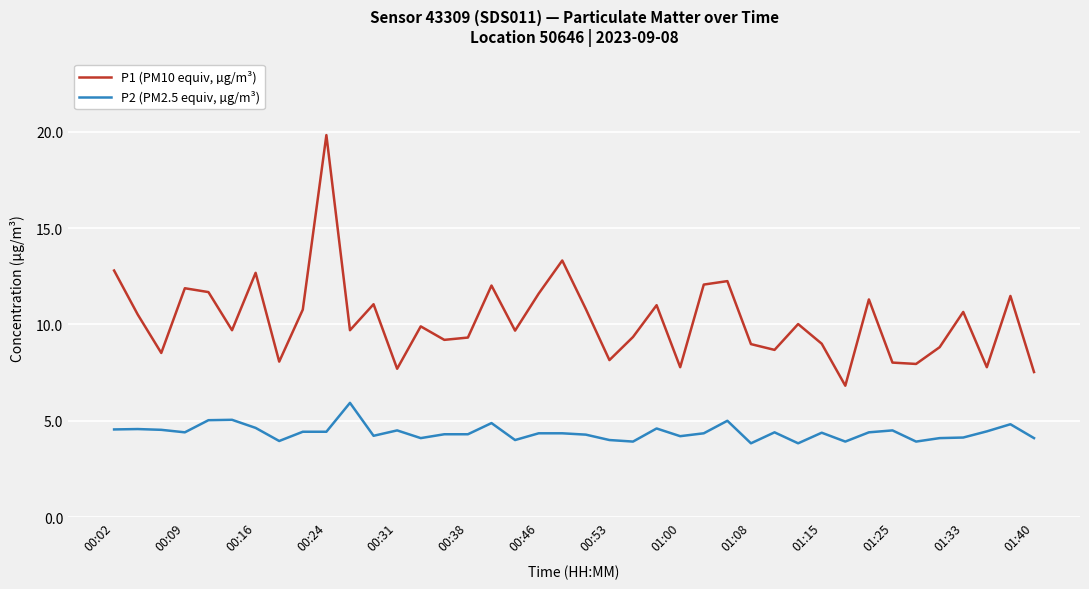

What is the maximum value shown in the chart?

19.8